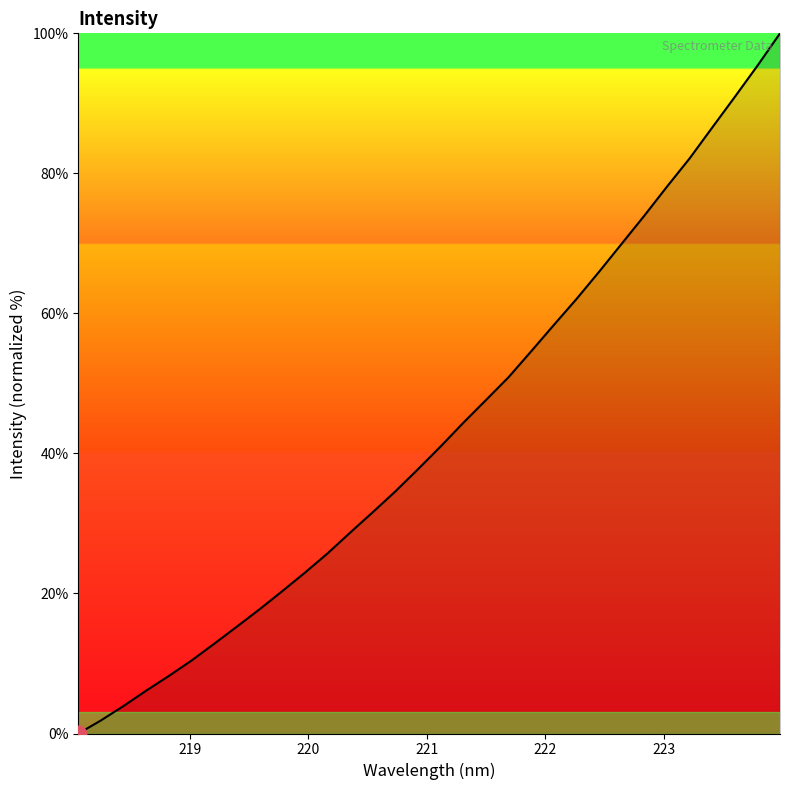

What is the maximum value shown in the chart?

100.0